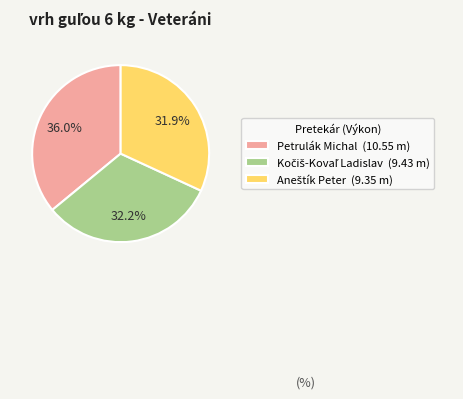

To the nearest percent, what is the average slice percentage?

33%